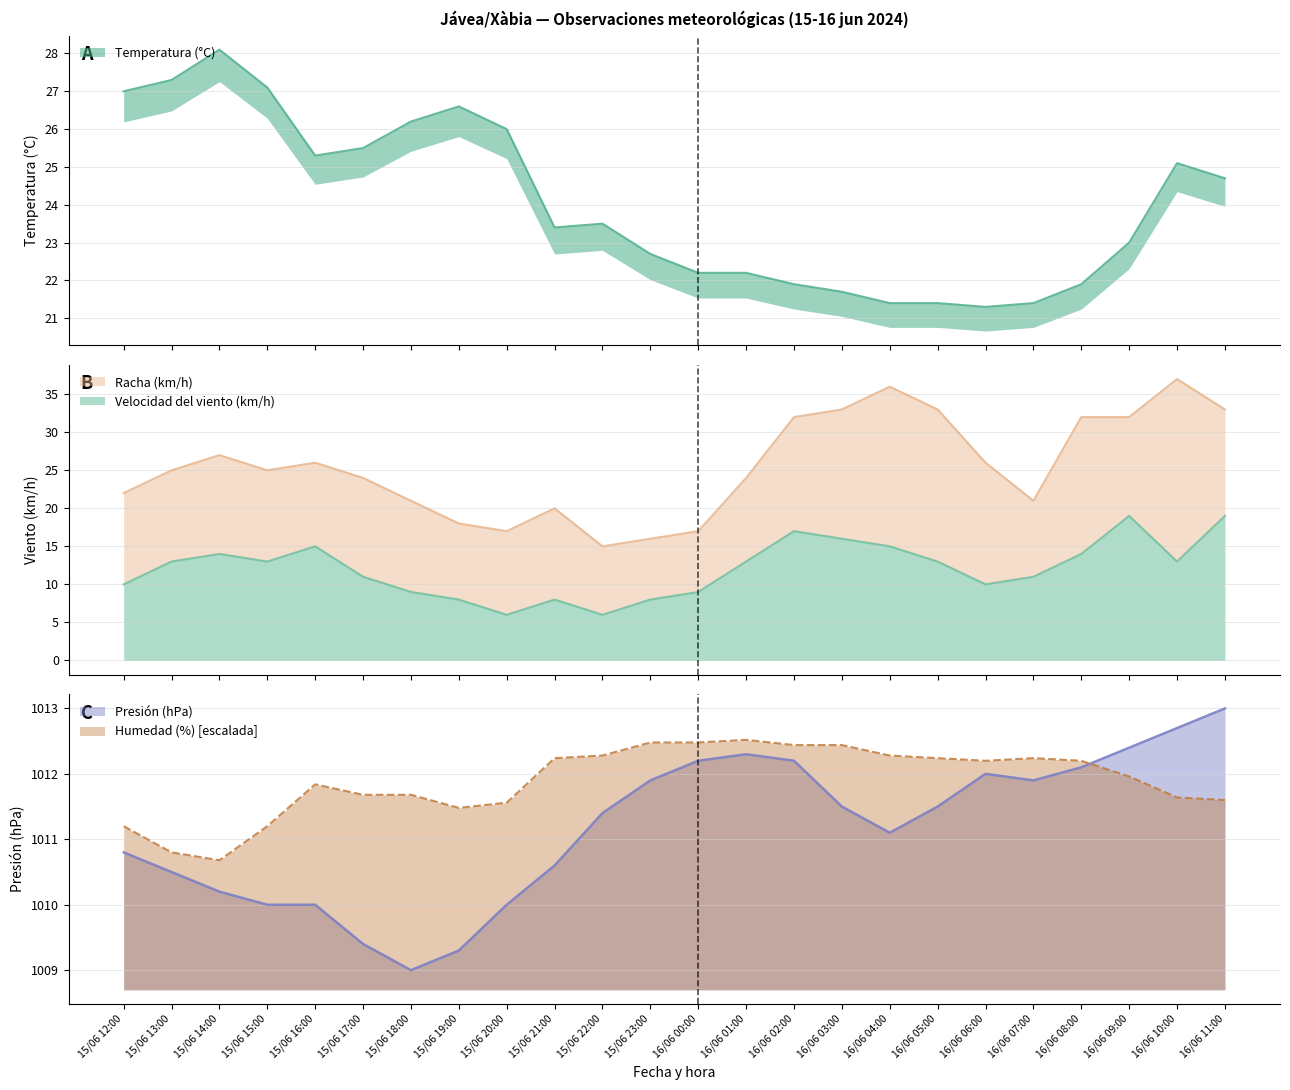

What position from the left is 15/06 19:00?

8